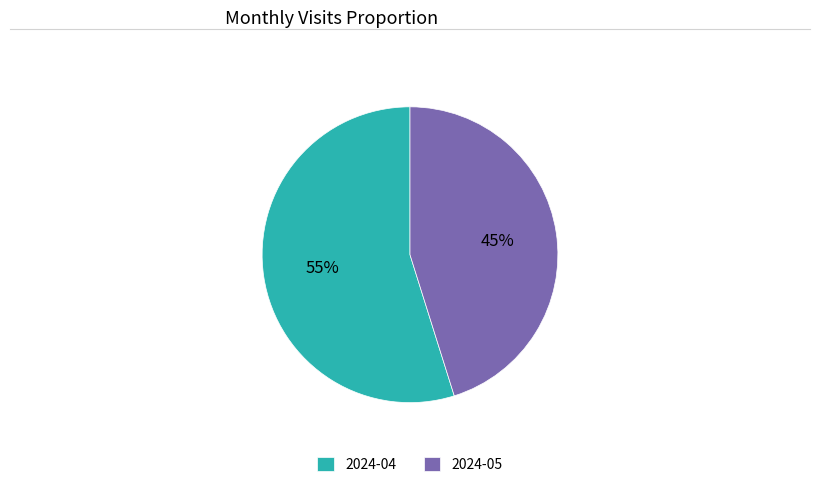

Approximately how many times larger is the value at 2024-05 compared to 2024-04?

0.8